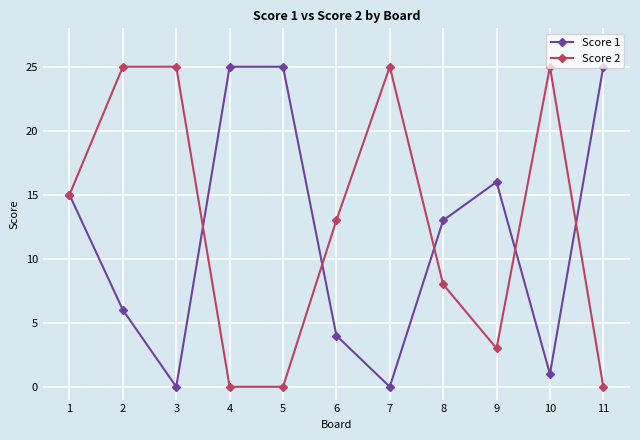

Reading left to right, transcribe all the data shown in this chart.

Score 1: 15	6	0	25	25	4	0	13	16	1	25
Score 2: 15	25	25	0	0	13	25	8	3	25	0